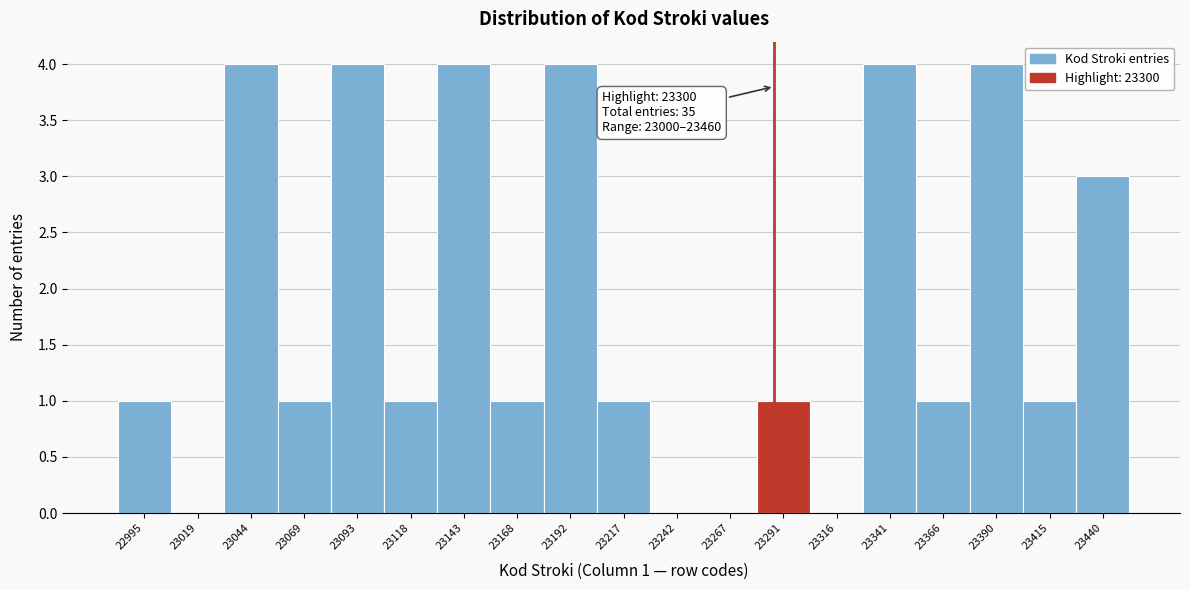

Reading left to right, list all the values displayed in this chart.

22995=1	23019=0	23044=4	23069=1	23093=4	23118=1	23143=4	23168=1	23192=4	23217=1	23242=0	23267=0	23291=1	23316=0	23341=4	23366=1	23390=4	23415=1	23440=3